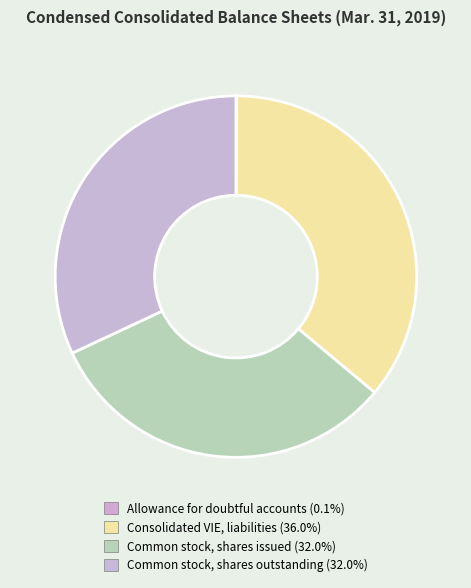

True or false: Allowance for doubtful accounts accounts for 14% of the total.

False